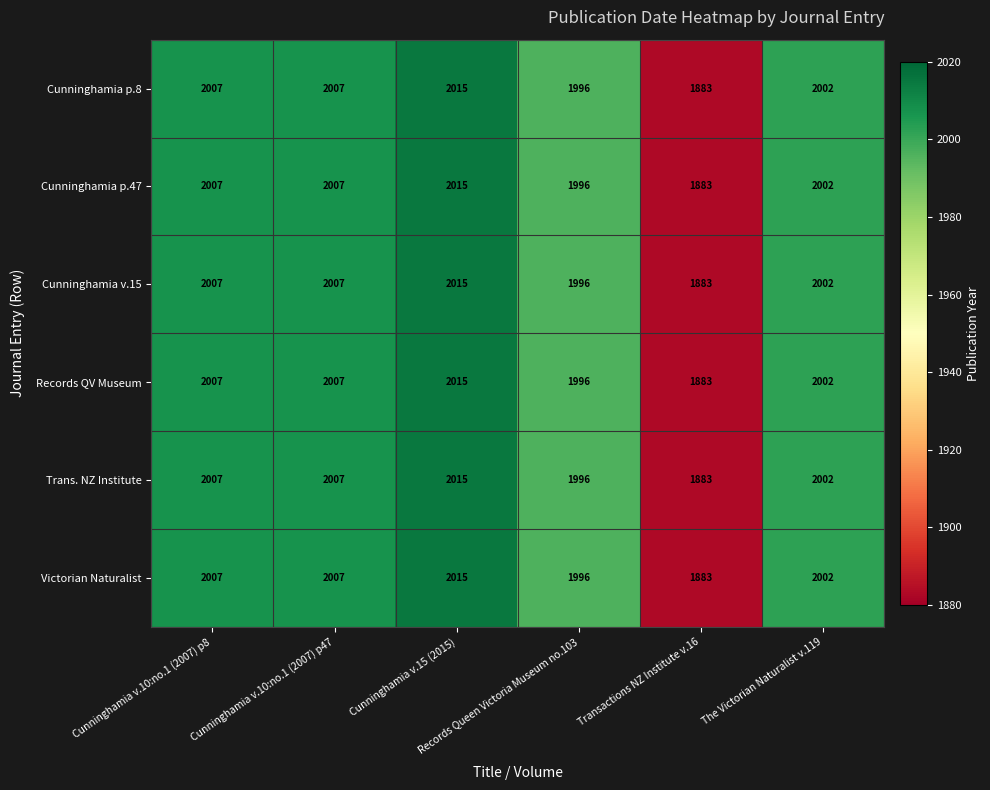

What is the difference between the maximum and minimum values in the Records QV Museum series?

132